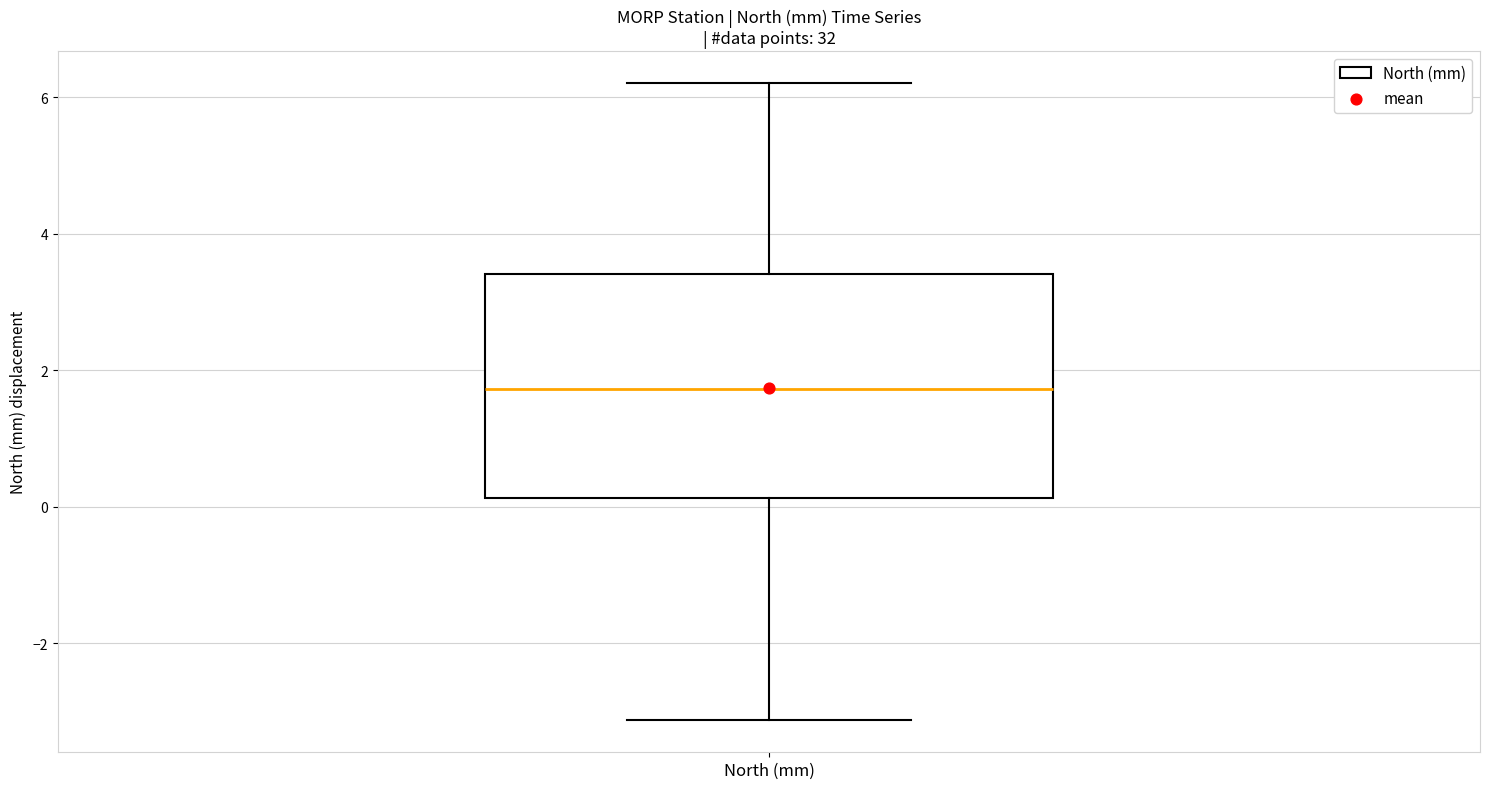

Read this box plot against the y-axis: the position of the median line, the range covered by the box, and the ends of both whiskers. The values are not printed on the chart, so give them approximately, as read against the axis.

median 1.8, box 0.2 to 3.4, whiskers -3.2 to 6.2